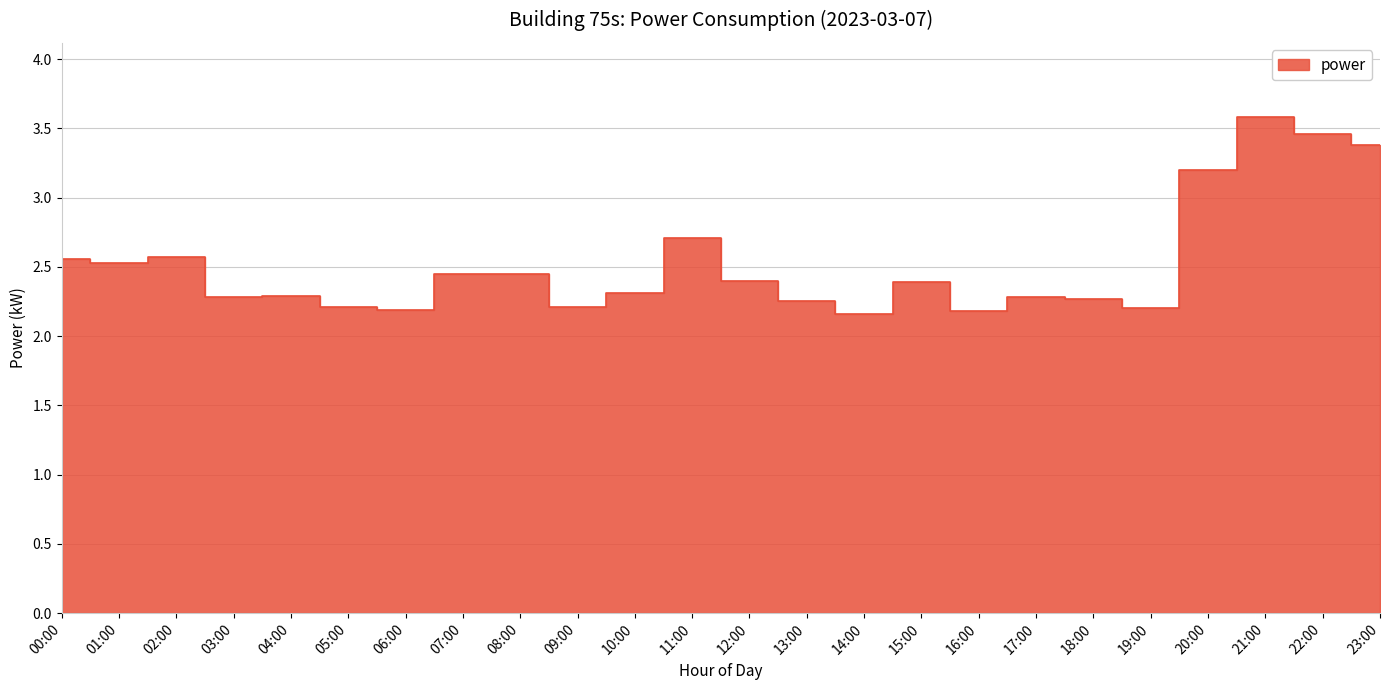

True or false: the data shows 0.8 at 01:00.

False